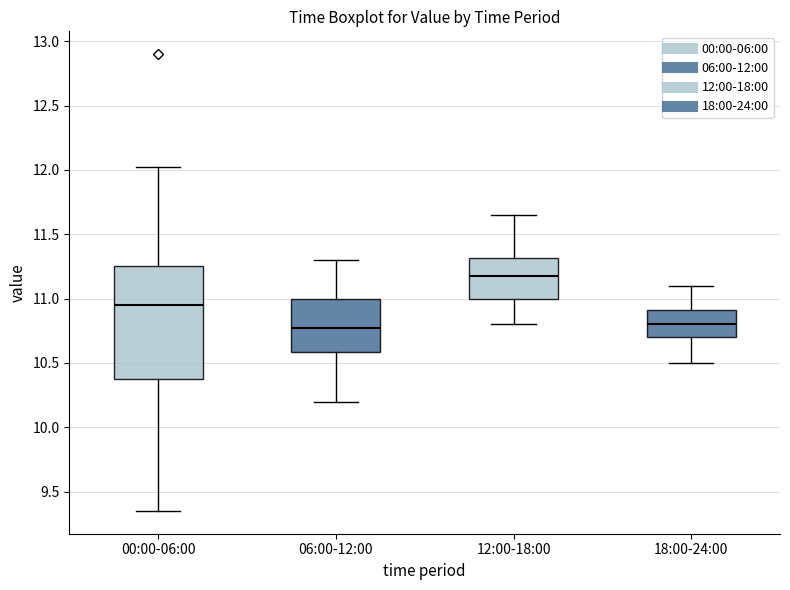

Reading left to right, read every box against the y-axis: the position of its median line, the range the box covers, and the ends of its whiskers. The values are not printed on the chart, so give them approximately, as read against the axis.

00:00-06:00: median 10.95, box 10.35 to 11.25, whiskers 9.35 to 12.00
06:00-12:00: median 10.80, box 10.60 to 11.00, whiskers 10.20 to 11.30
12:00-18:00: median 11.20, box 11.00 to 11.30, whiskers 10.80 to 11.65
18:00-24:00: median 10.80, box 10.70 to 10.90, whiskers 10.50 to 11.10